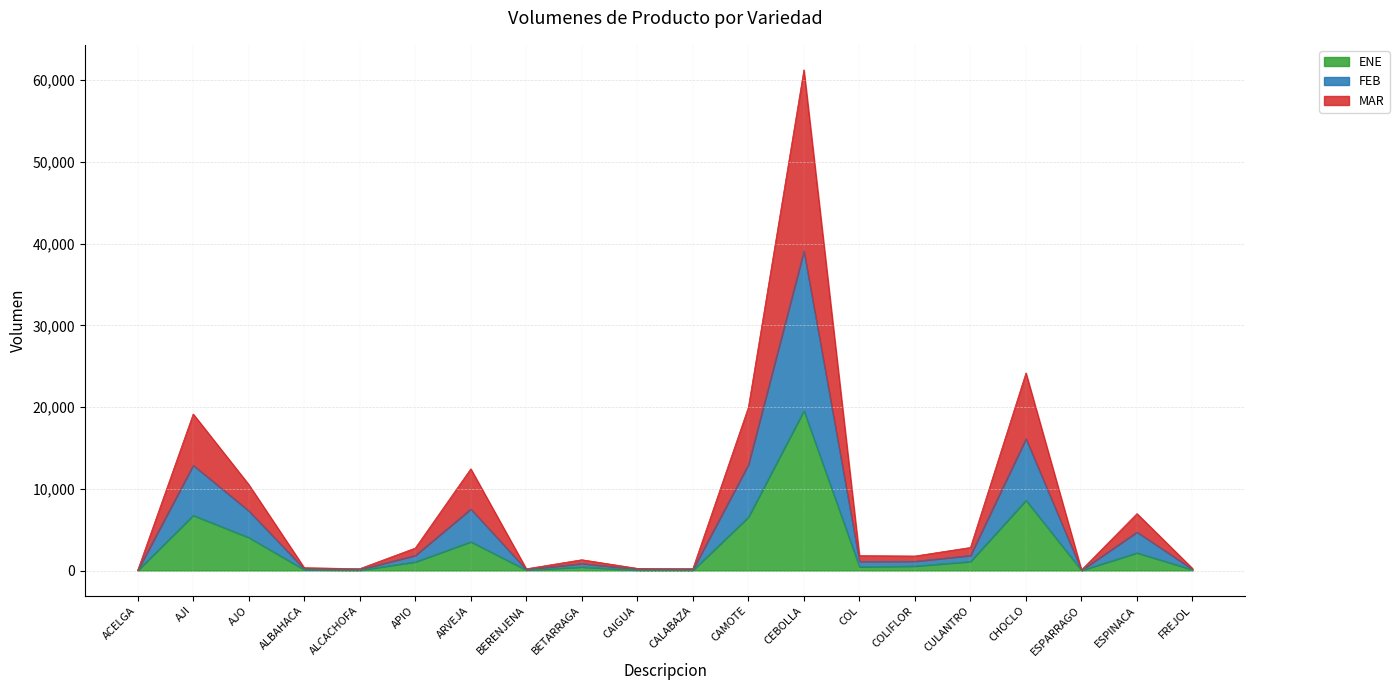

At which category is the sum across all series the highest?

CEBOLLA